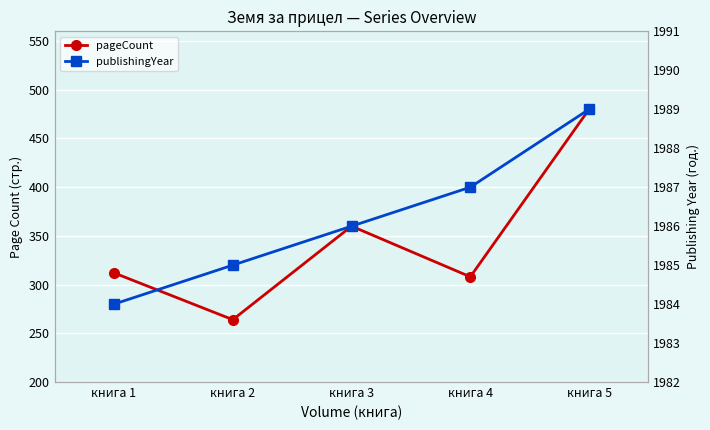

True or false: pageCount has more than 2 points higher than both neighbors.

False